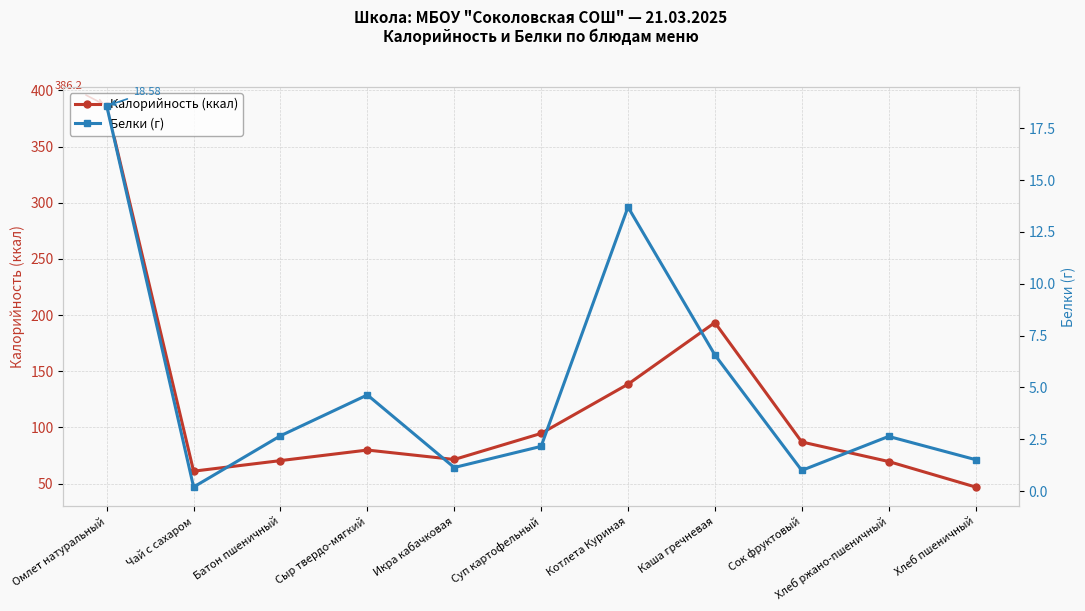

Between Омлет натуральный and Хлеб пшеничный, which series saw the biggest shift?

Калорийность (ккал)